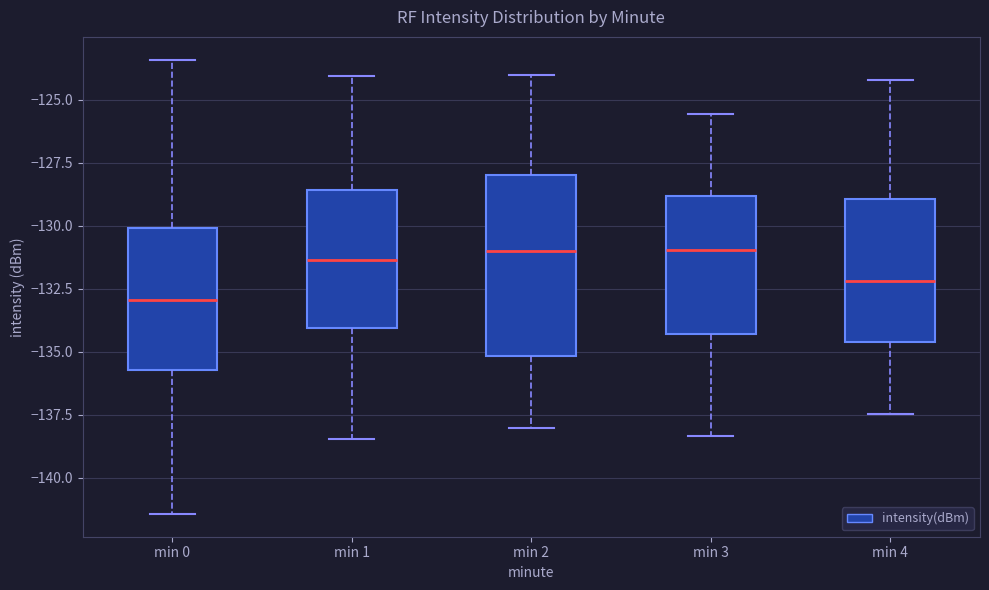

Reading left to right, transcribe this box plot: for each box, give where its median line is, the range the box spans, and where its two whiskers end, as read against the y-axis. The values are not printed on the chart, so give them approximately, as read against the axis.

min 0: median -133.0, box -135.5 to -130.0, whiskers -141.5 to -123.5
min 1: median -131.5, box -134.0 to -128.5, whiskers -138.5 to -124.0
min 2: median -131.0, box -135.0 to -128.0, whiskers -138.0 to -124.0
min 3: median -131.0, box -134.5 to -129.0, whiskers -138.5 to -125.5
min 4: median -132.0, box -134.5 to -129.0, whiskers -137.5 to -124.0